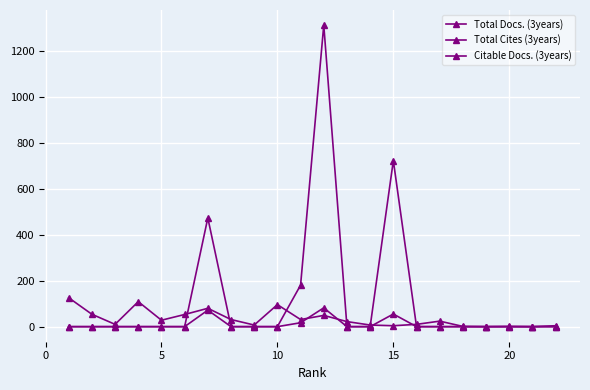

Rank the series by their maximum value, from highest to lowest.

Total Cites (3years), Citable Docs. (3years), Total Docs. (3years)